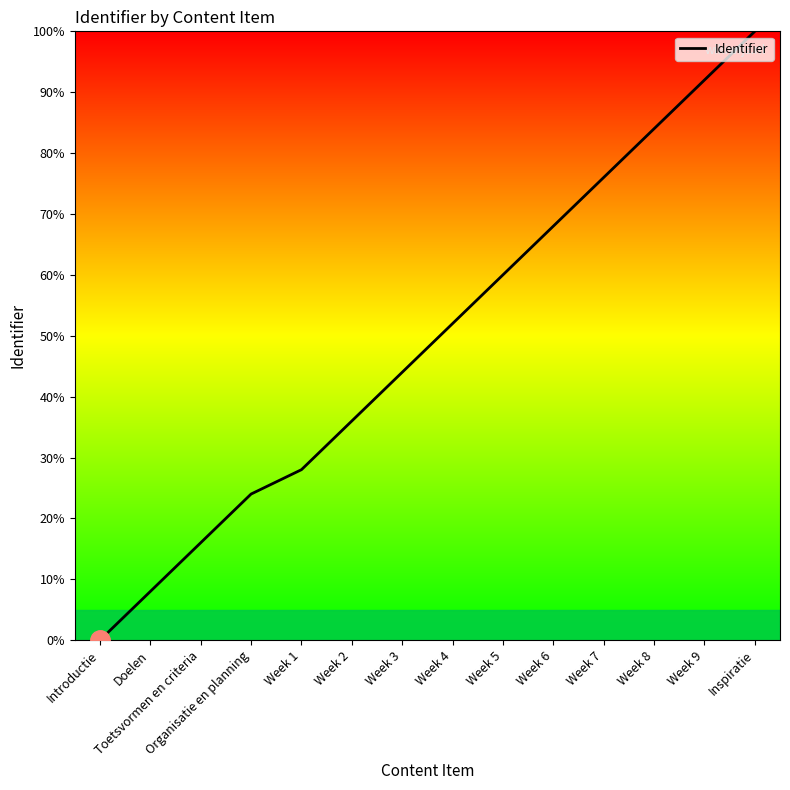

True or false: the data shows 143.6 at Week 9.

False